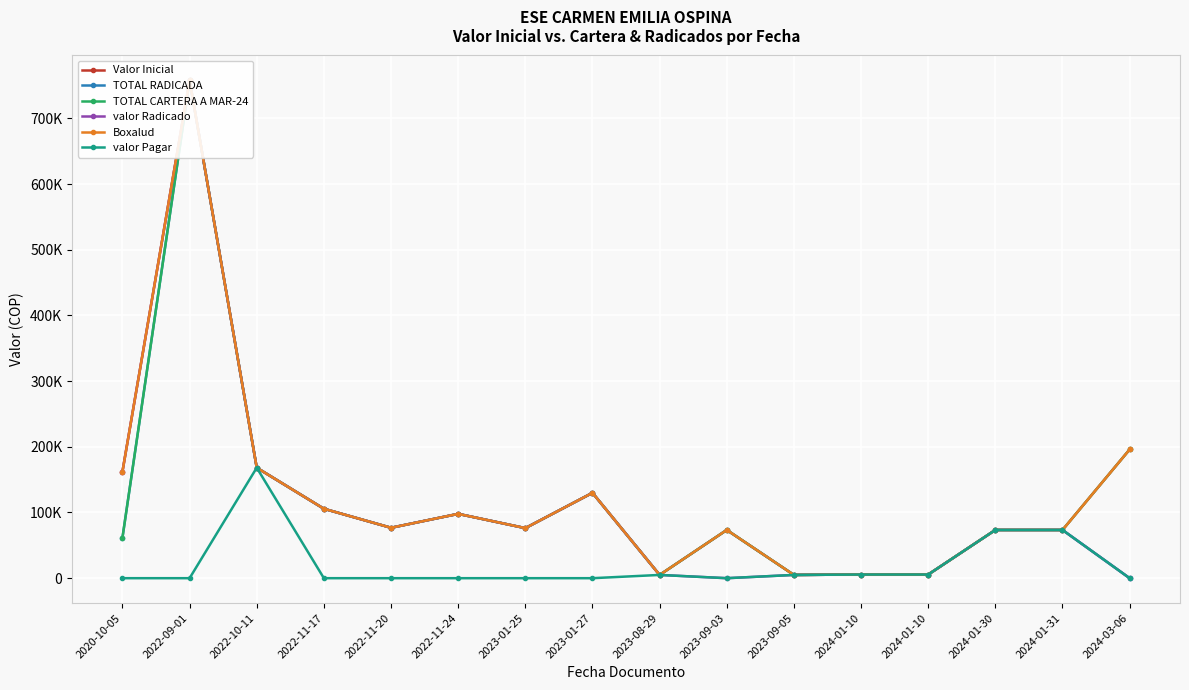

Between 2023-08-29 and 2023-01-27, which is larger?

2023-01-27